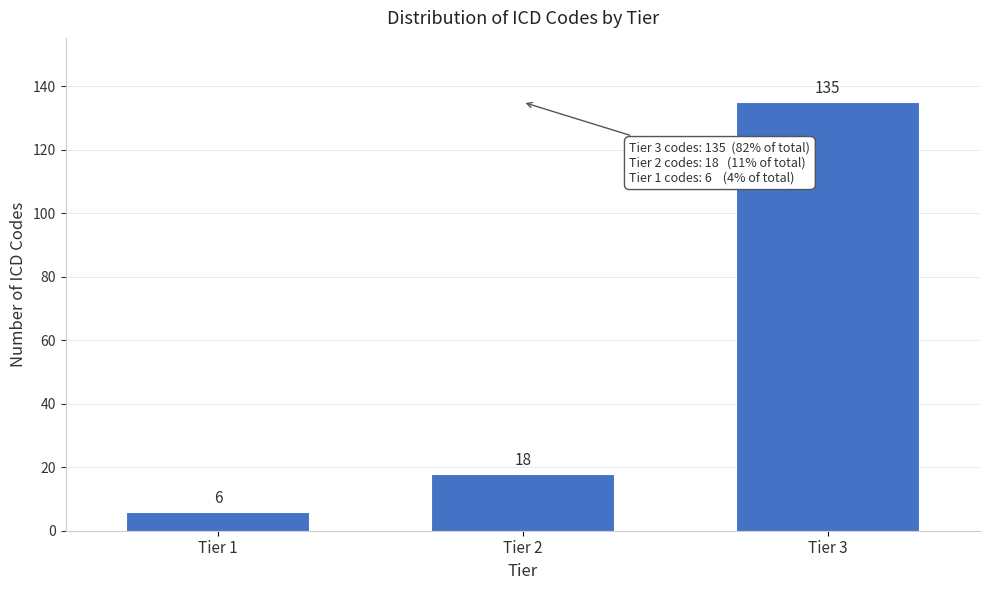

Reading right to left, list all the values displayed in this chart.

Tier 3=135	Tier 2=18	Tier 1=6